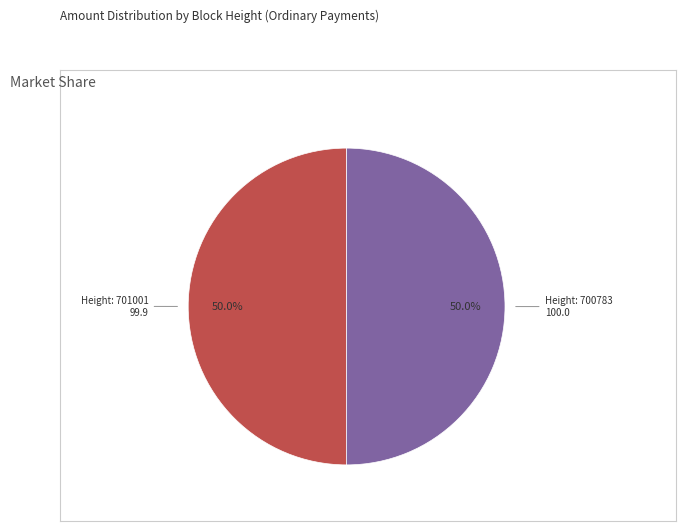

Count the number of slices in the pie.

2